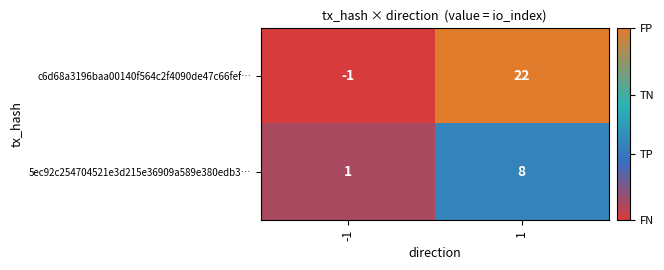

What is the sum of all c6d68a3196baa00140f564c2f4090de47c66fef… values?

21